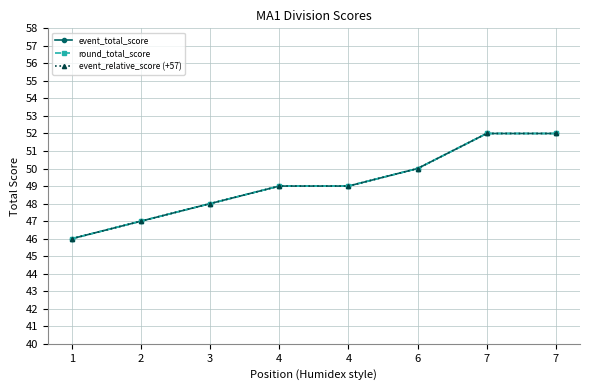

What is the difference between the maximum and minimum values in the round_total_score series?

6